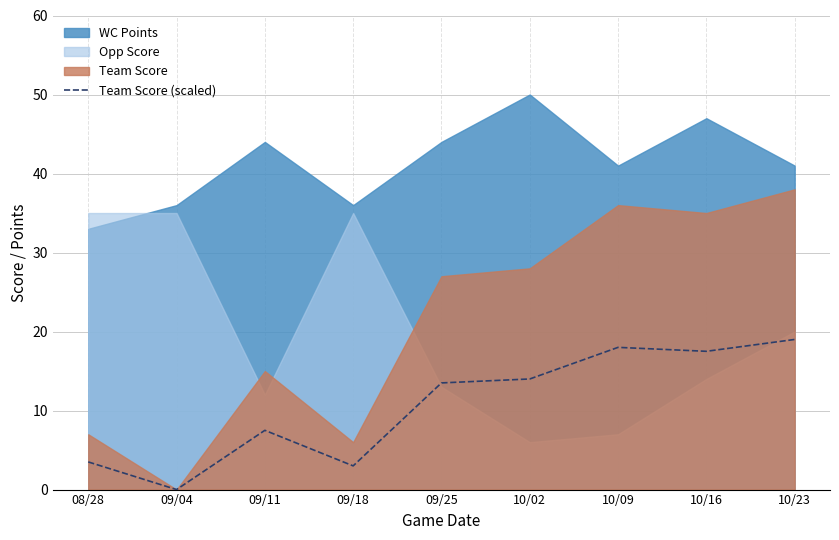

What position from the right is 09/04?

8